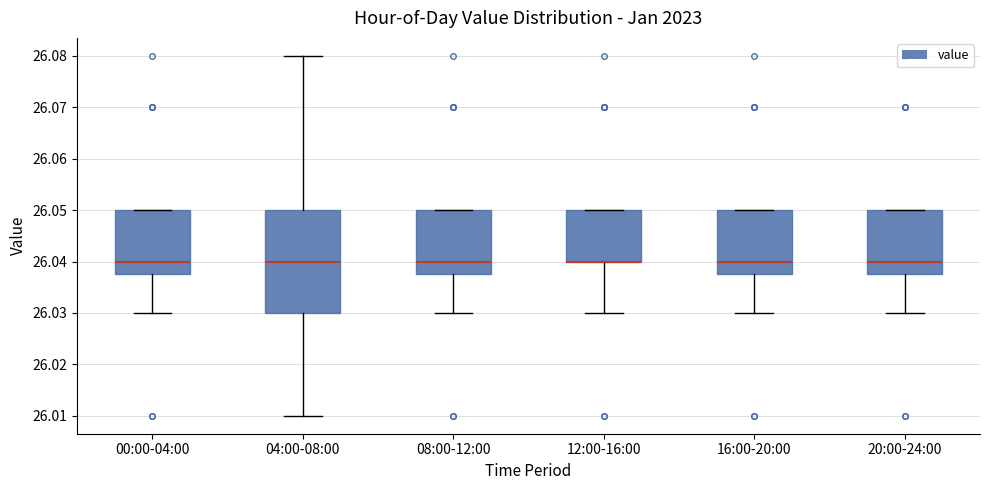

Reading left to right, read every box against the y-axis: the position of its median line, the range the box covers, and the ends of its whiskers. The values are not printed on the chart, so give them approximately, as read against the axis.

00:00-04:00: median 26.040, box 26.038 to 26.050, whiskers 26.030 to 26.050
04:00-08:00: median 26.040, box 26.030 to 26.050, whiskers 26.010 to 26.080
08:00-12:00: median 26.040, box 26.038 to 26.050, whiskers 26.030 to 26.050
12:00-16:00: median 26.040 (drawn on the box's lower edge), box 26.040 to 26.050, whiskers 26.030 to 26.050
16:00-20:00: median 26.040, box 26.038 to 26.050, whiskers 26.030 to 26.050
20:00-24:00: median 26.040, box 26.038 to 26.050, whiskers 26.030 to 26.050